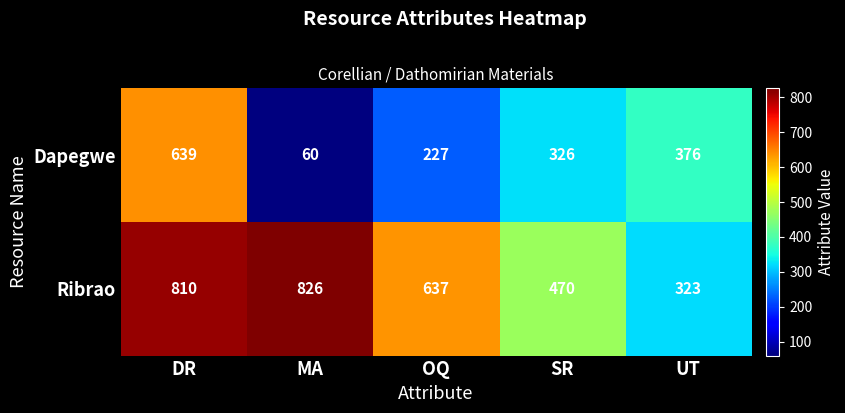

Which series changed the most between DR and OQ?

Dapegwe